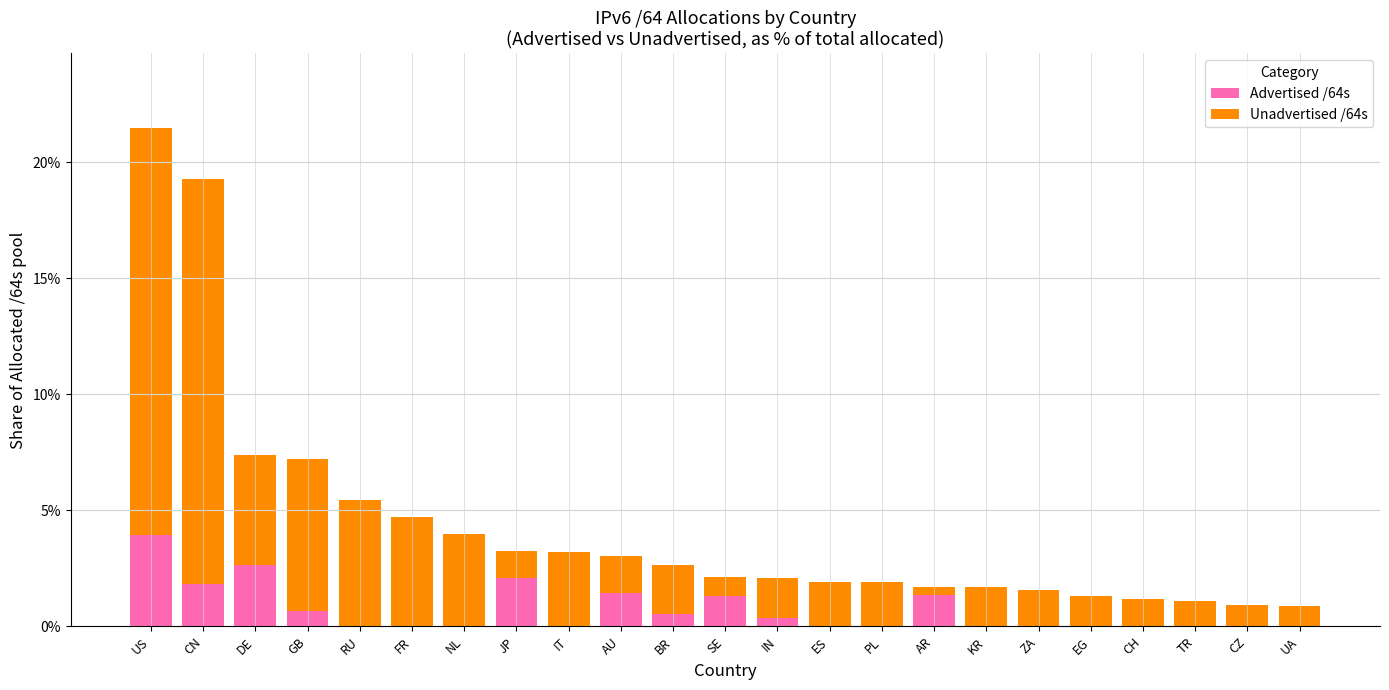

What is the maximum value for Advertised /64s?

3.9